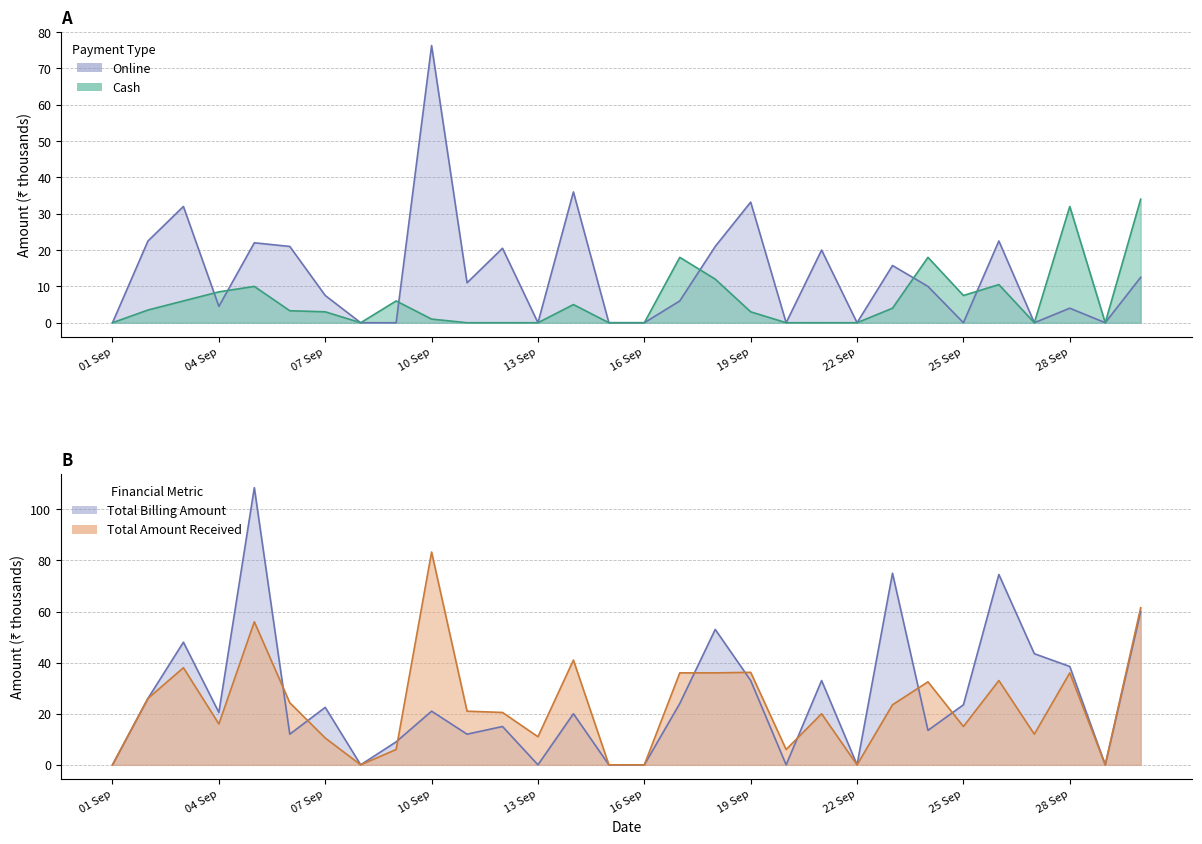

What is the total value across all series at 24 Sep?

74.0